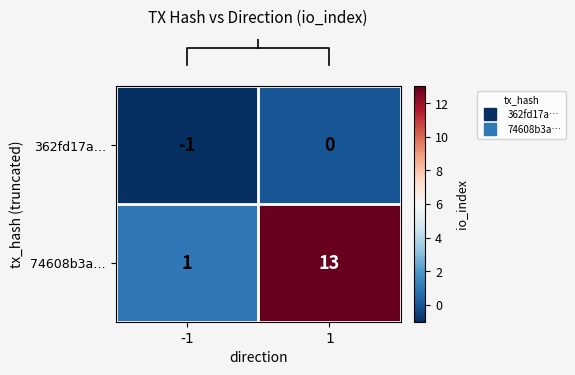

Reading left to right, transcribe all the data shown in this chart.

362fd17a…: -1	0
74608b3a…: 1	13